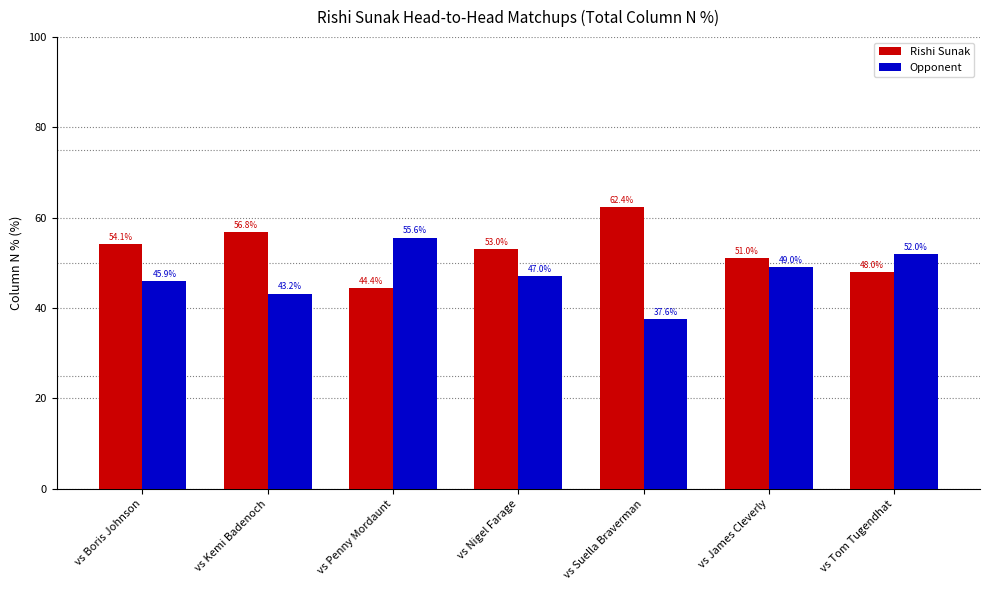

How many bars are there in total?

14